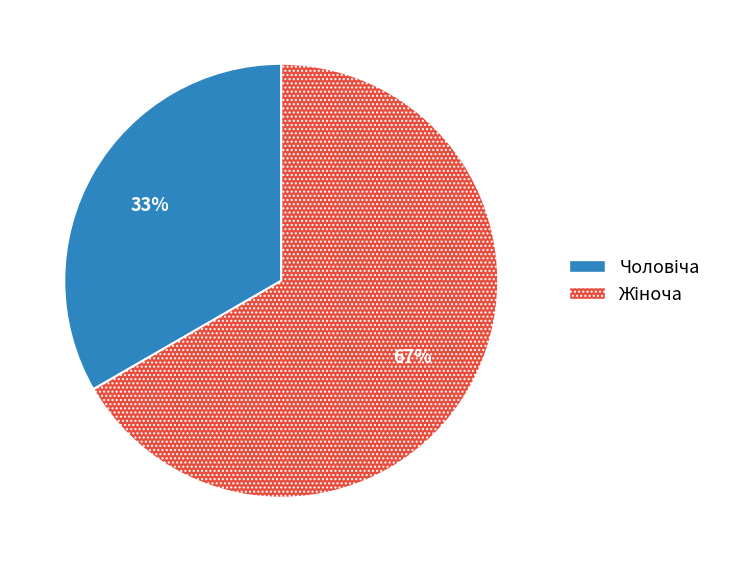

To the nearest percent, what is the average slice percentage?

50%